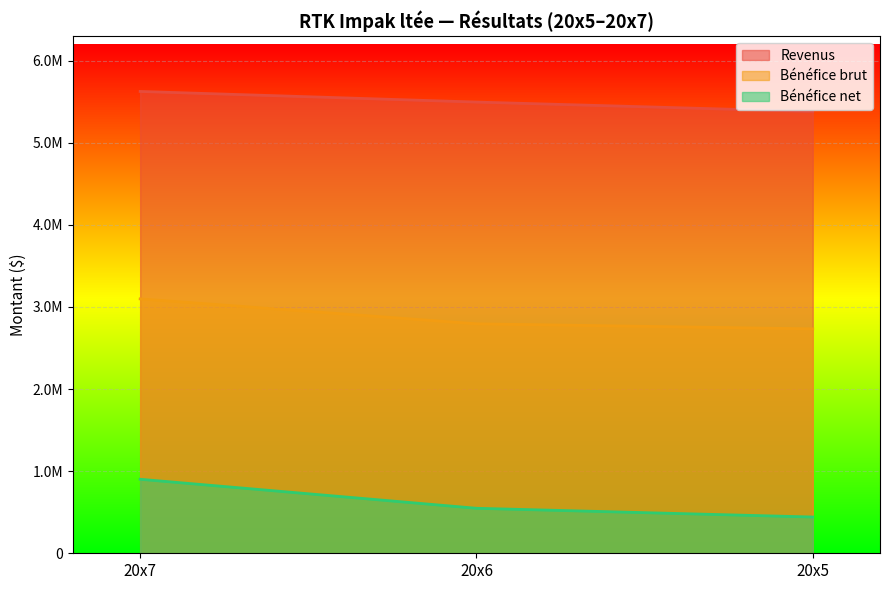

Is it true that Bénéfice brut equals 3098655.0 at 20x7?

True